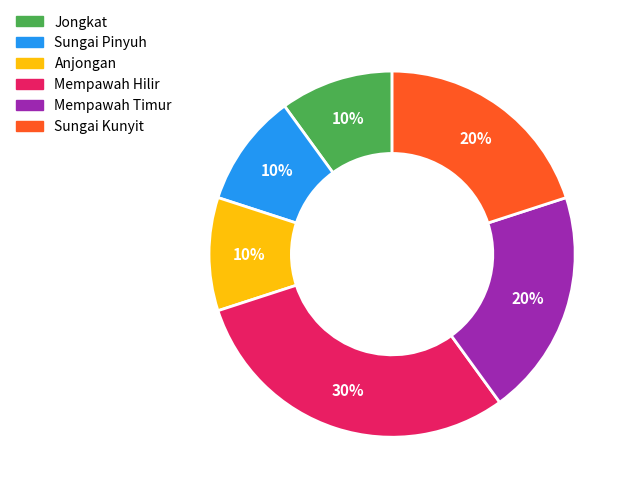

How many segments does this pie chart have?

6